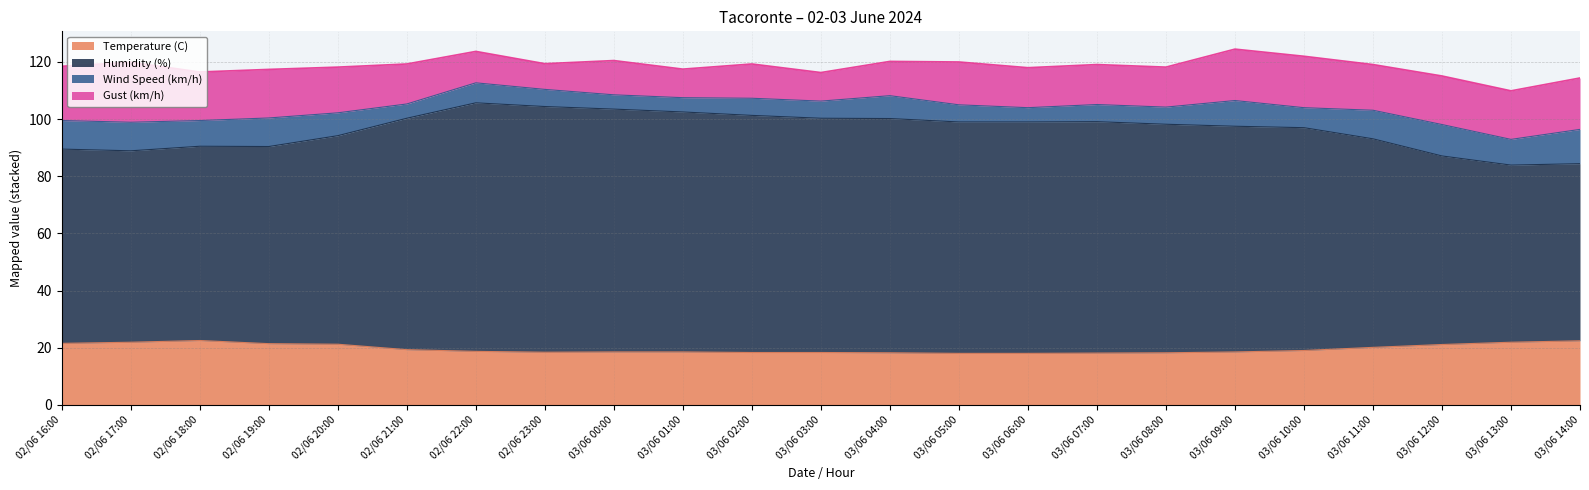

At which category does Temperature (C) reach its first local valley?

02/06 23:00